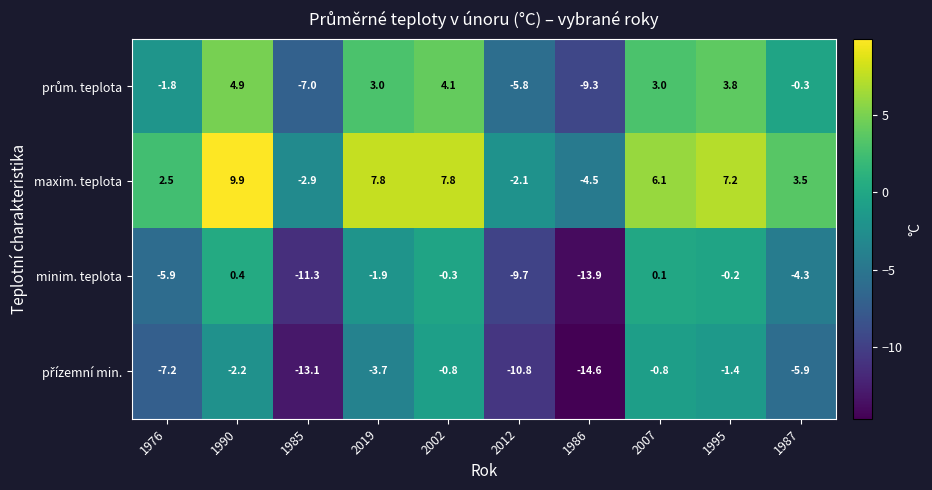

At which category is the sum across all series the highest?

1990